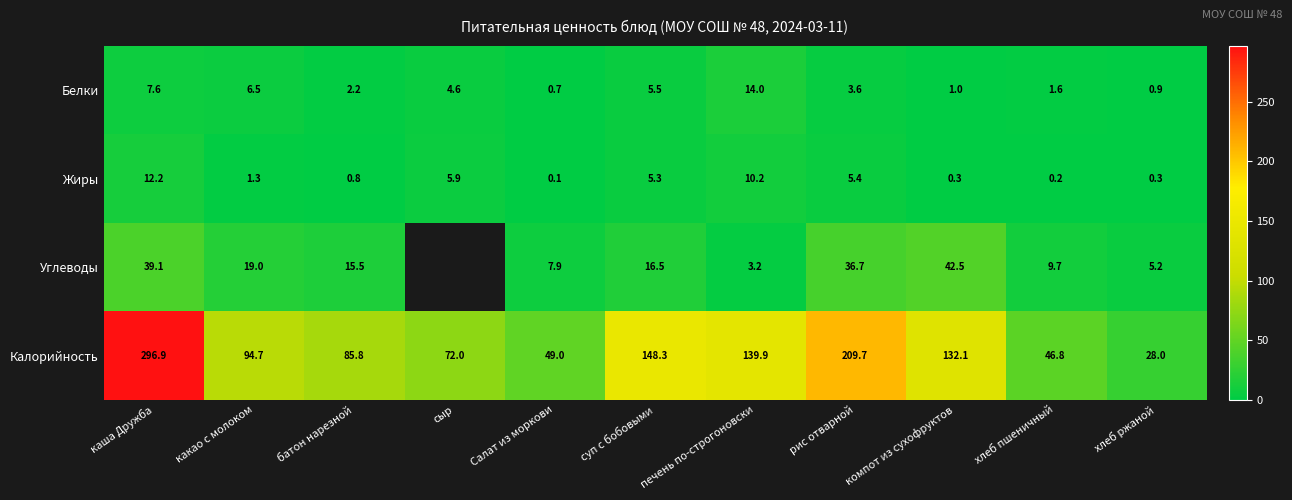

Which category has the highest value across all series?

каша Дружба